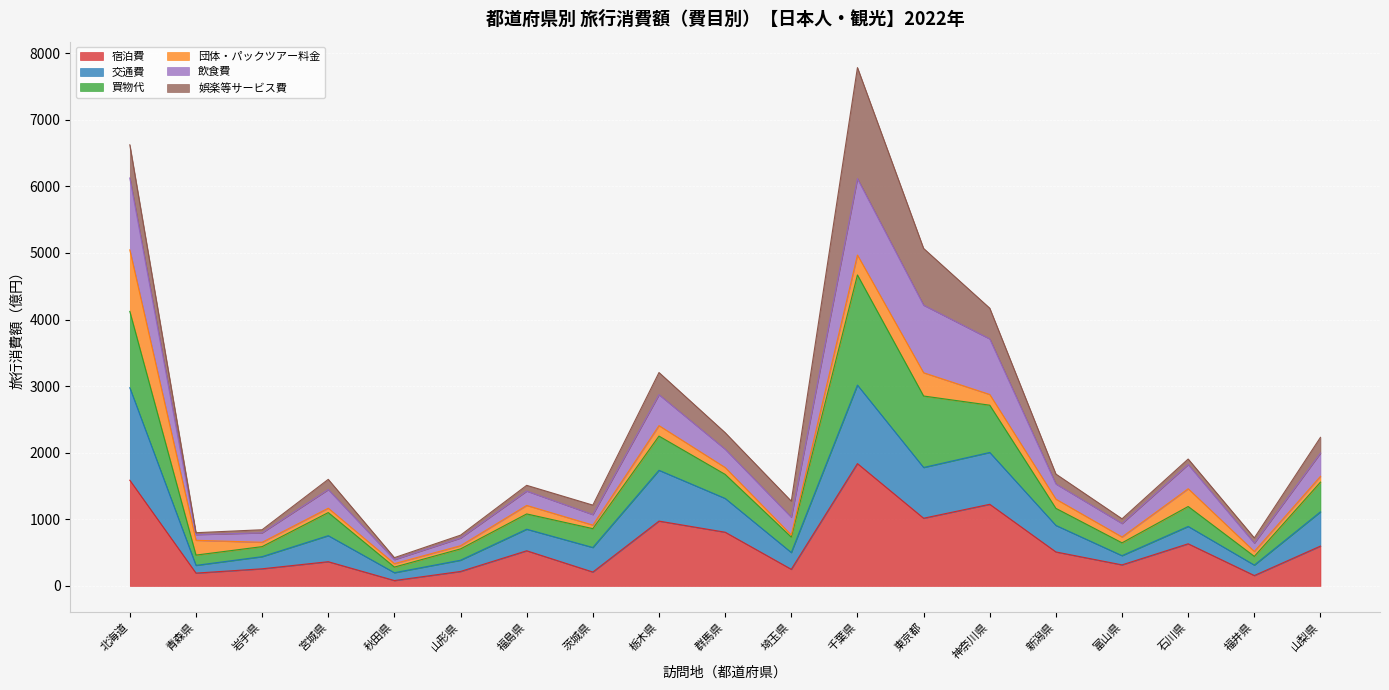

What is the label of the 7th point from the left?

福島県